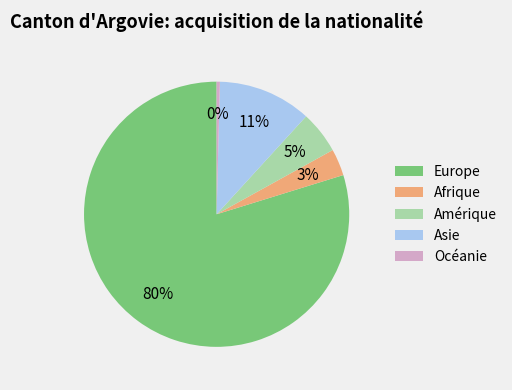

Do Asie and Europe together represent more than half of the pie?

Yes